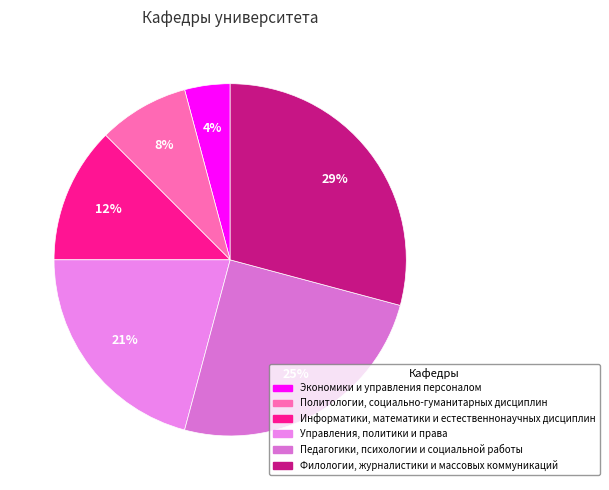

Which slice is the smallest?

Экономики и управления персоналом